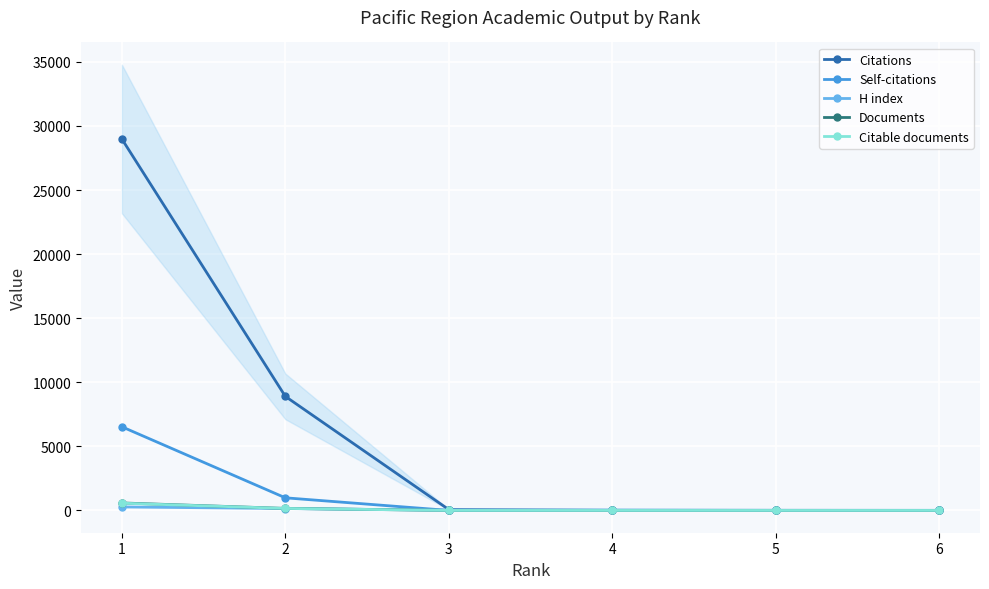

What is the lowest value of the H index series?

8